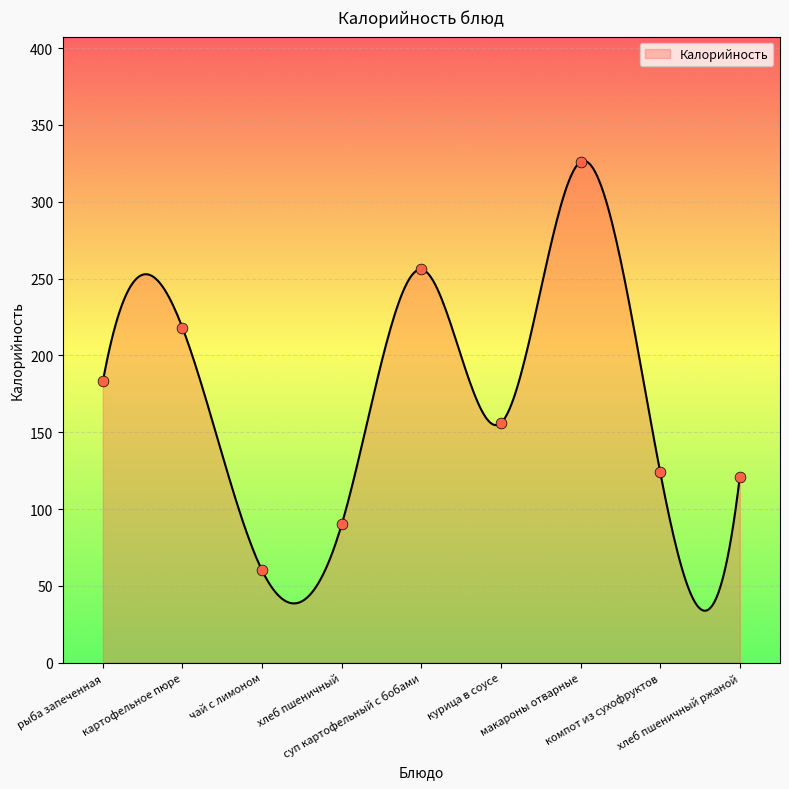

What is the change in value from чай с лимоном to хлеб пшеничный ржаной?

+61